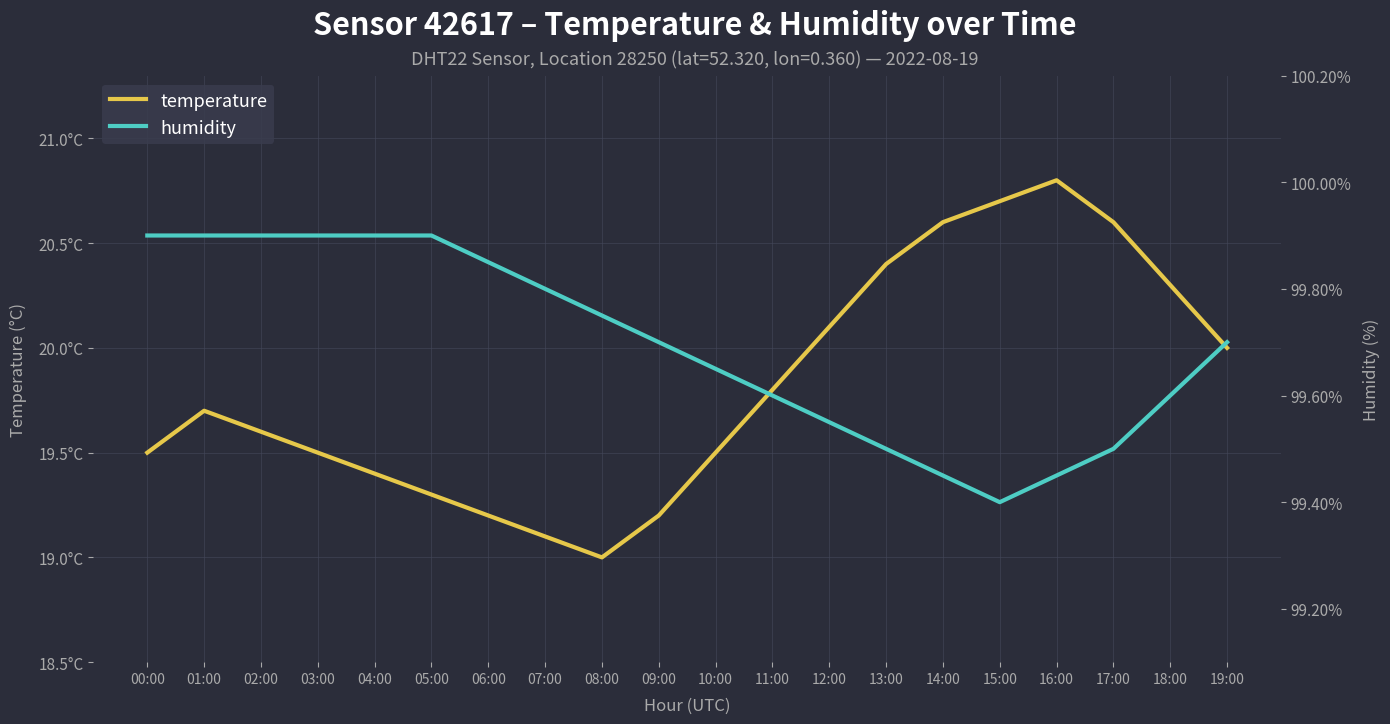

Which has a higher value, 07:00 or 12:00?

12:00